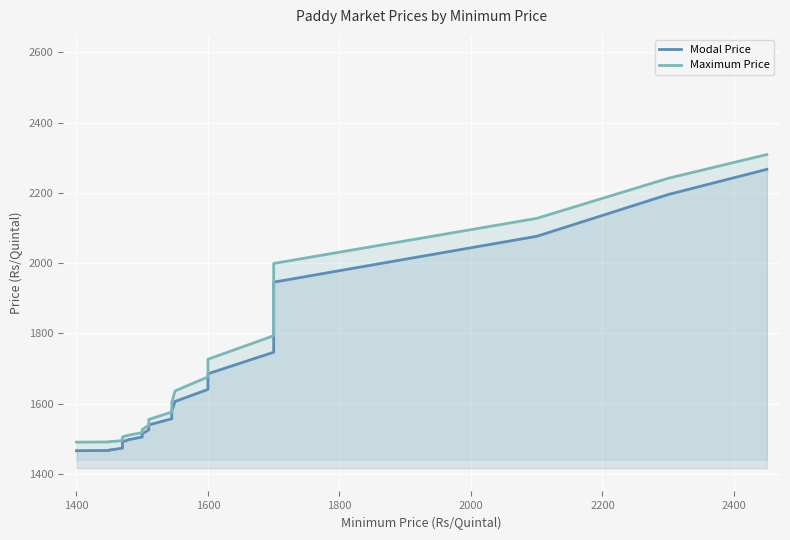

What is the difference between the maximum and minimum values in the Maximum Price series?

818.9